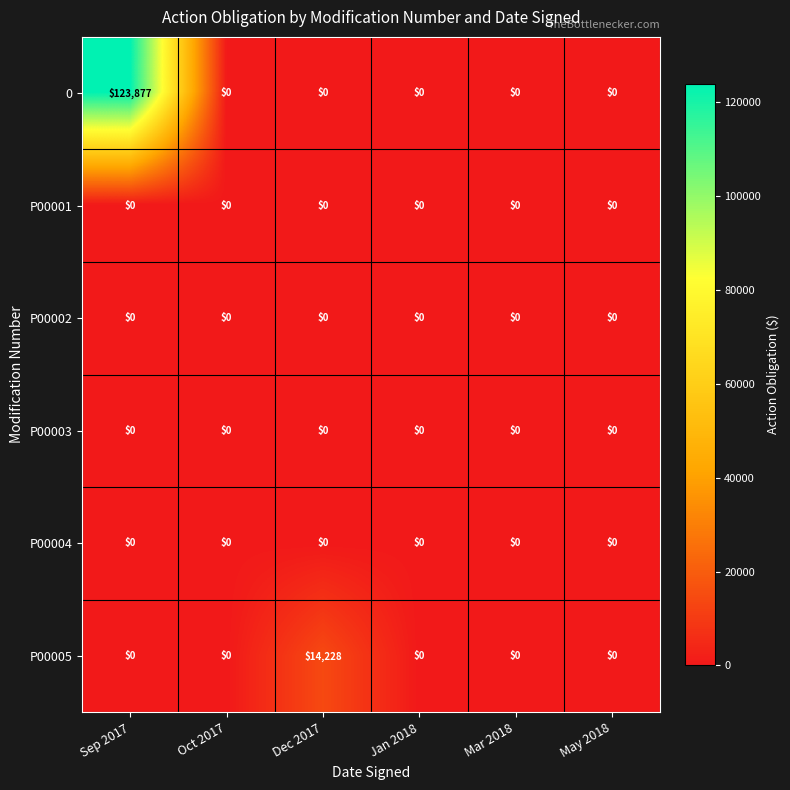

What is the difference between the 0 values at Jan 2018 and Sep 2017?

123877